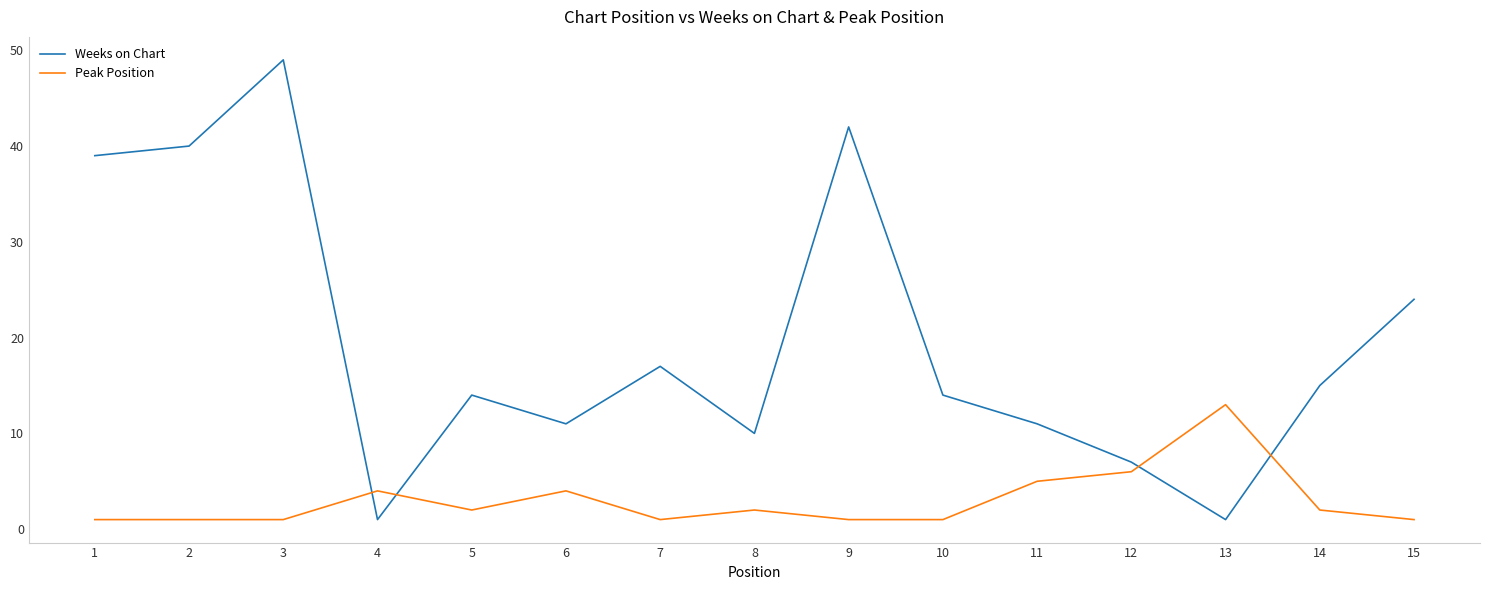

What is the difference between the maximum and minimum values in the Weeks on Chart series?

48